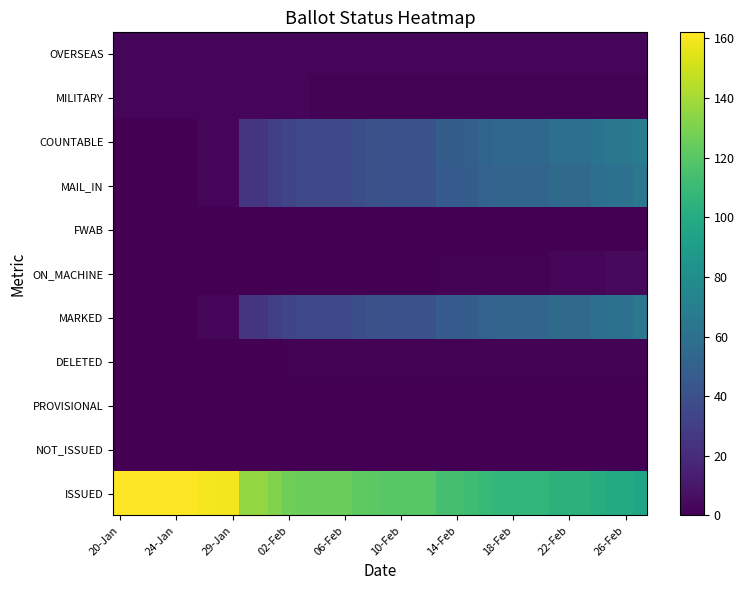

Reading left to right, what are all the values shown in this chart?

ISSUED: 162	162	162	162	162	162	160	159	159	136	136	131	127	125	125	125	125	122	121	120	120	120	120	114	114	112	109	107	107	107	107	104	104	104	101	99	99	96
NOT_ISSUED: 0	0	0	0	0	0	0	0	0	0	0	0	0	0	0	0	0	0	0	0	0	0	0	0	0	0	0	0	0	0	0	0	0	0	0	0	0	0
PROVISIONAL: 0	0	0	0	0	0	0	0	0	0	0	0	0	0	0	0	0	0	0	0	0	0	0	0	0	0	0	0	0	0	0	0	0	0	0	0	0	0
DELETED: 0	0	0	0	0	0	0	0	0	0	0	0	1	1	1	1	1	1	1	1	1	1	1	1	1	1	1	1	1	1	1	1	1	1	1	1	1	1
MARKED: 0	0	0	0	0	0	2	3	3	25	25	30	34	36	36	36	36	39	40	41	41	41	41	47	47	48	51	53	53	53	53	56	56	56	59	61	61	64
ON_MACHINE: 0	0	0	0	0	0	0	0	0	0	0	0	0	0	0	0	0	0	0	0	0	0	0	1	1	1	1	1	1	1	1	3	3	3	3	4	4	4
FWAB: 0	0	0	0	0	0	0	0	0	0	0	0	0	0	0	0	0	0	0	0	0	0	0	0	0	0	0	0	0	0	0	0	0	0	0	0	0	0
MAIL_IN: 0	0	0	0	0	0	2	3	3	25	25	30	34	36	36	36	36	39	40	41	41	41	41	47	47	48	51	53	53	53	53	56	56	56	59	61	61	64
COUNTABLE: 0	0	0	0	0	0	2	3	3	25	25	30	34	36	36	36	36	39	40	41	41	41	41	48	48	49	52	54	54	54	54	59	59	59	62	65	65	68
MILITARY: 2	2	2	2	2	2	2	2	2	2	2	2	2	2	1	1	1	1	1	1	1	1	1	1	1	1	1	1	1	1	1	1	1	1	1	1	1	1
OVERSEAS: 3	3	3	3	3	3	3	3	3	3	3	3	3	3	3	3	3	3	3	3	3	3	3	3	3	3	3	3	3	3	3	3	3	3	3	3	3	3